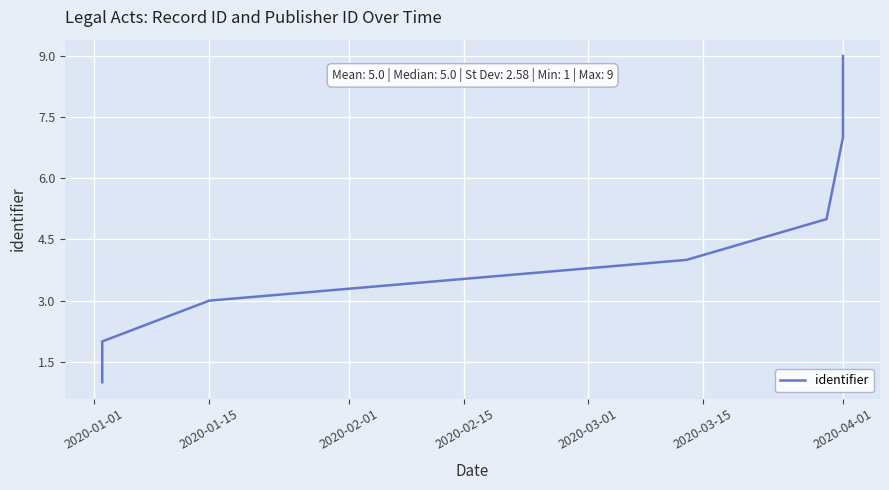

Reading right to left, what are all the values shown in this chart?

9	8	7	6	5	4	3	2	1